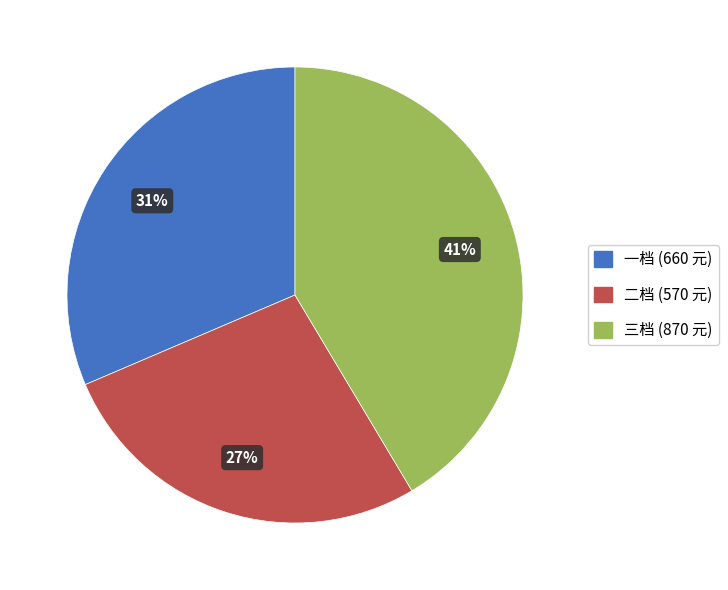

Is there a majority slice in this chart?

No